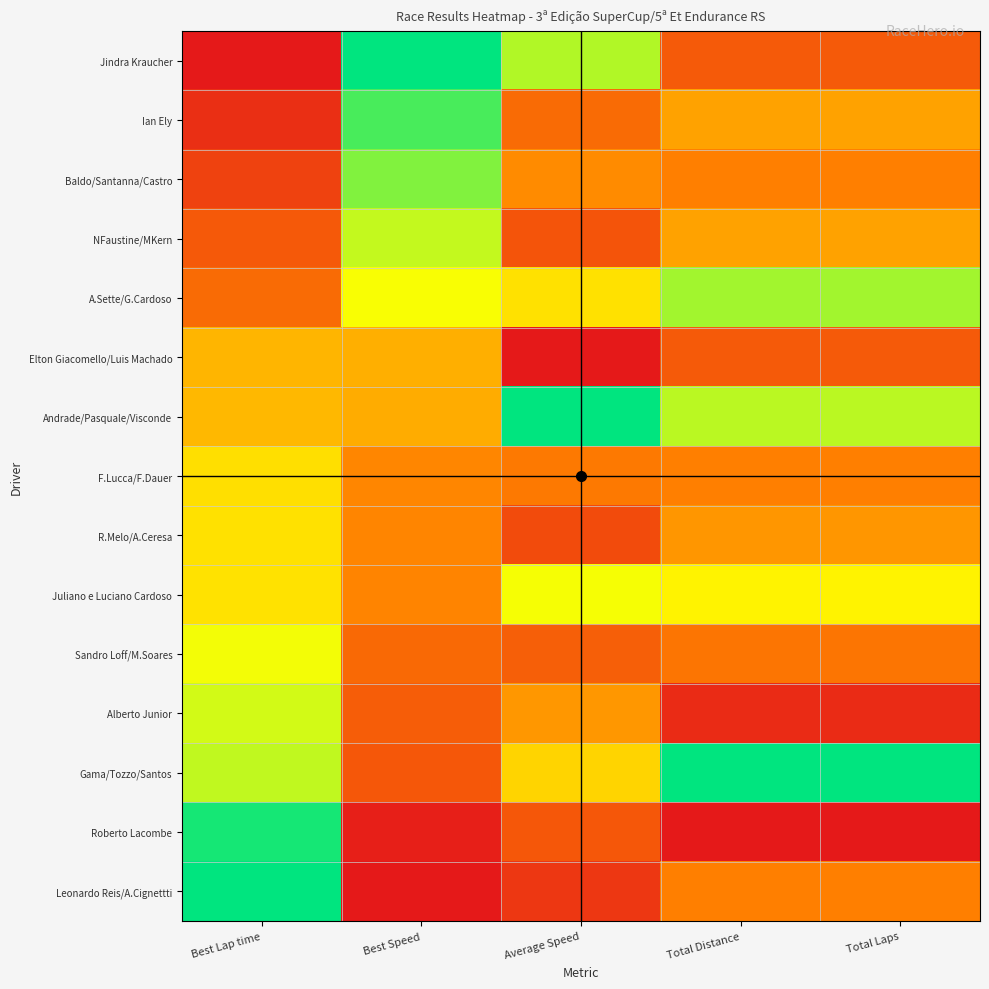

At which category does the chart reach its minimum across all series?

Best Lap time